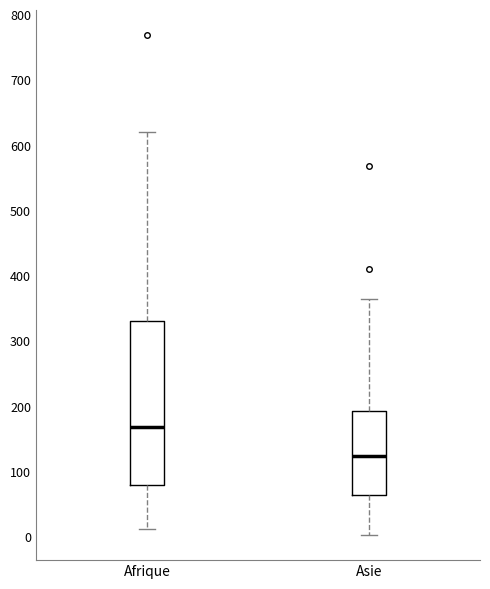

Where does the median line of the box for Afrique sit on the y-axis? The values are not printed on the chart, so give them approximately, as read against the axis.

170